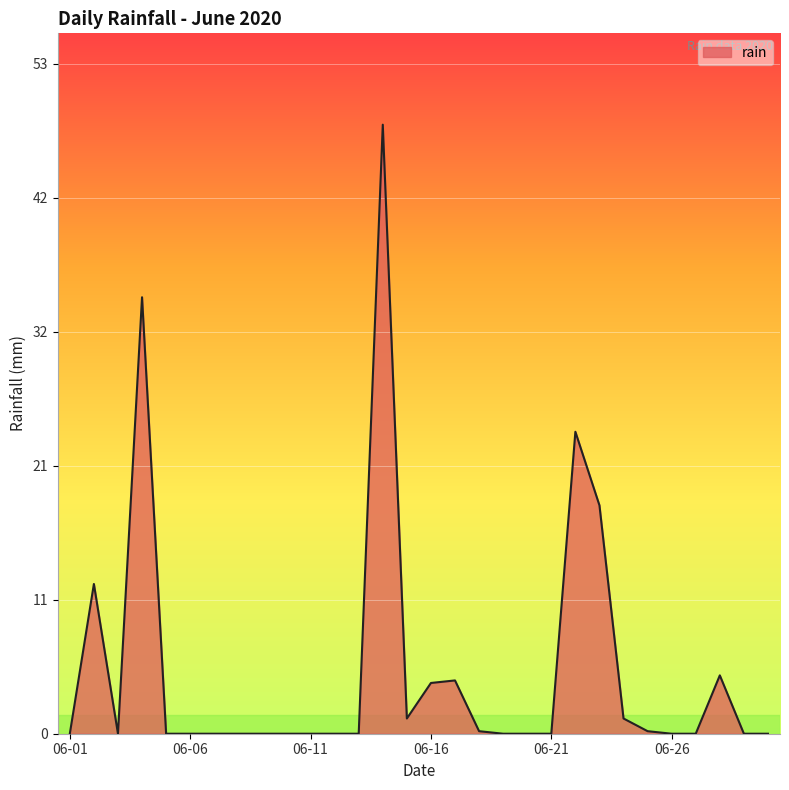

What is the greatest value displayed?

48.0